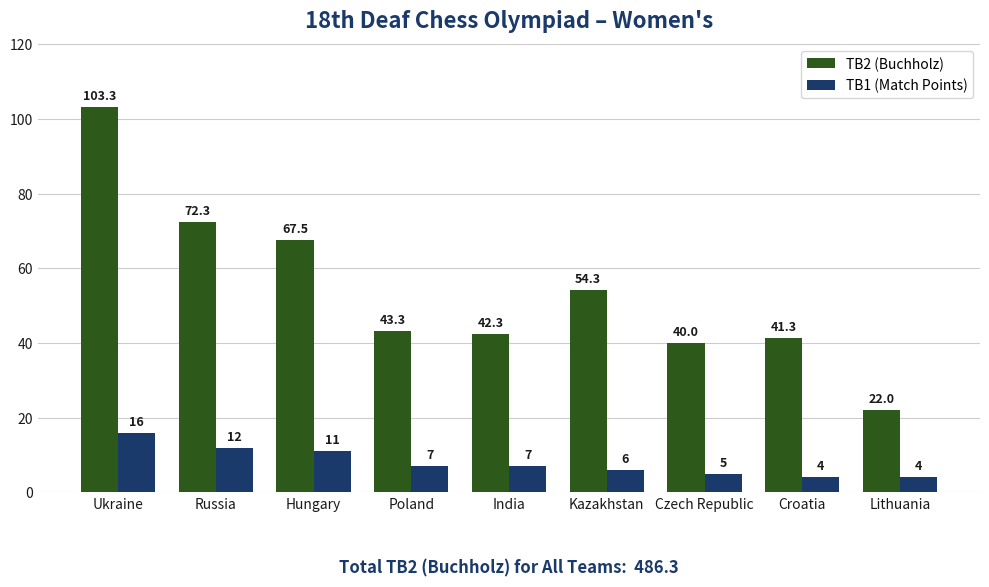

What is the minimum value for TB2 (Buchholz)?

22.0